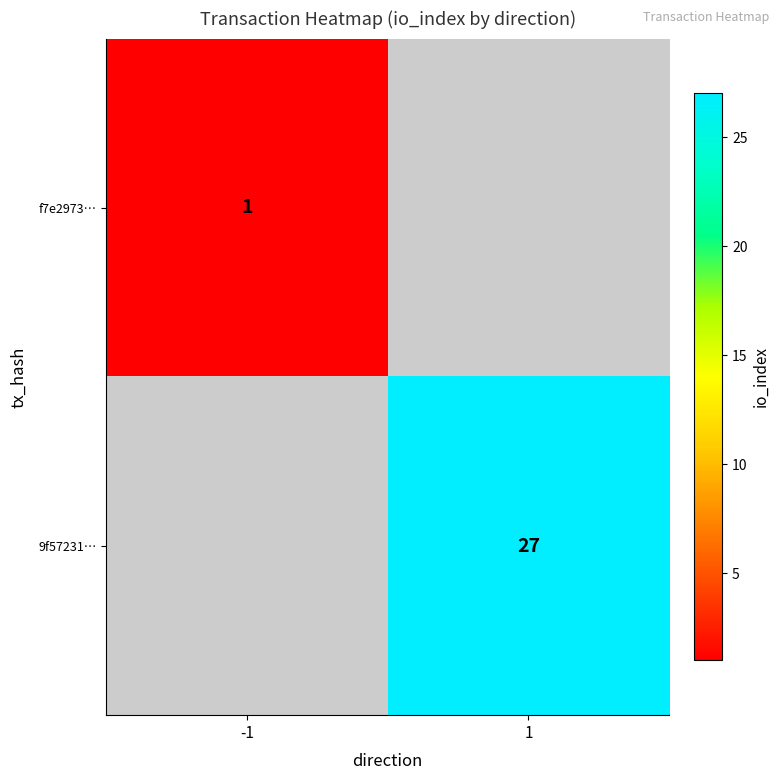

True or false: 9f57231… has a value of 27 at 1.

True